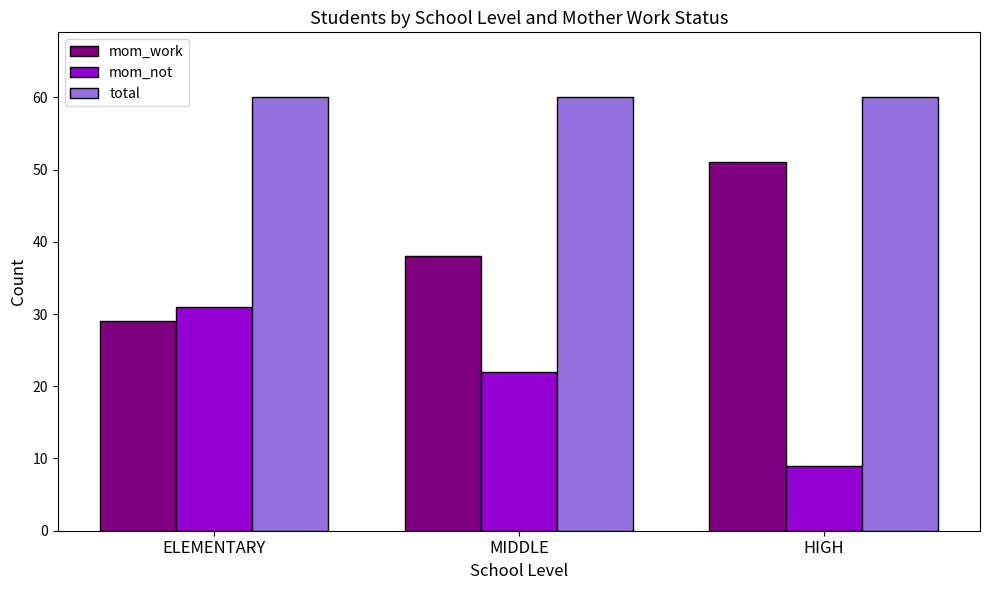

How many values in the mom_work series are below 38?

1